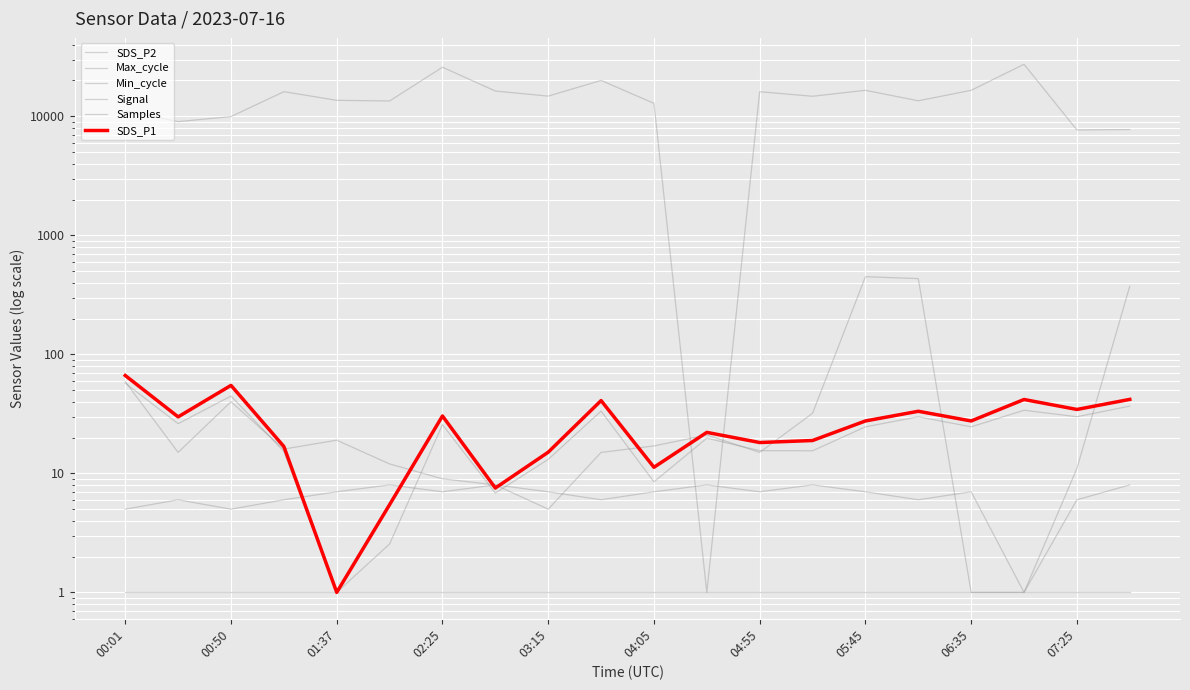

The SDS_P1 series shows 7.3 at 03:15. True or false?

False